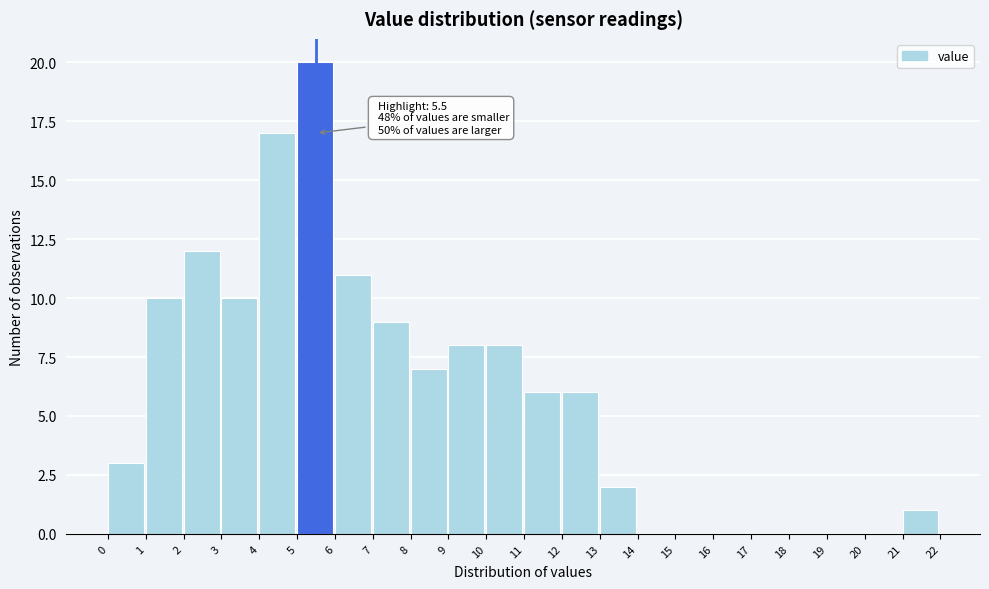

Over which range of the x-axis is the bar tallest?

5 to 6